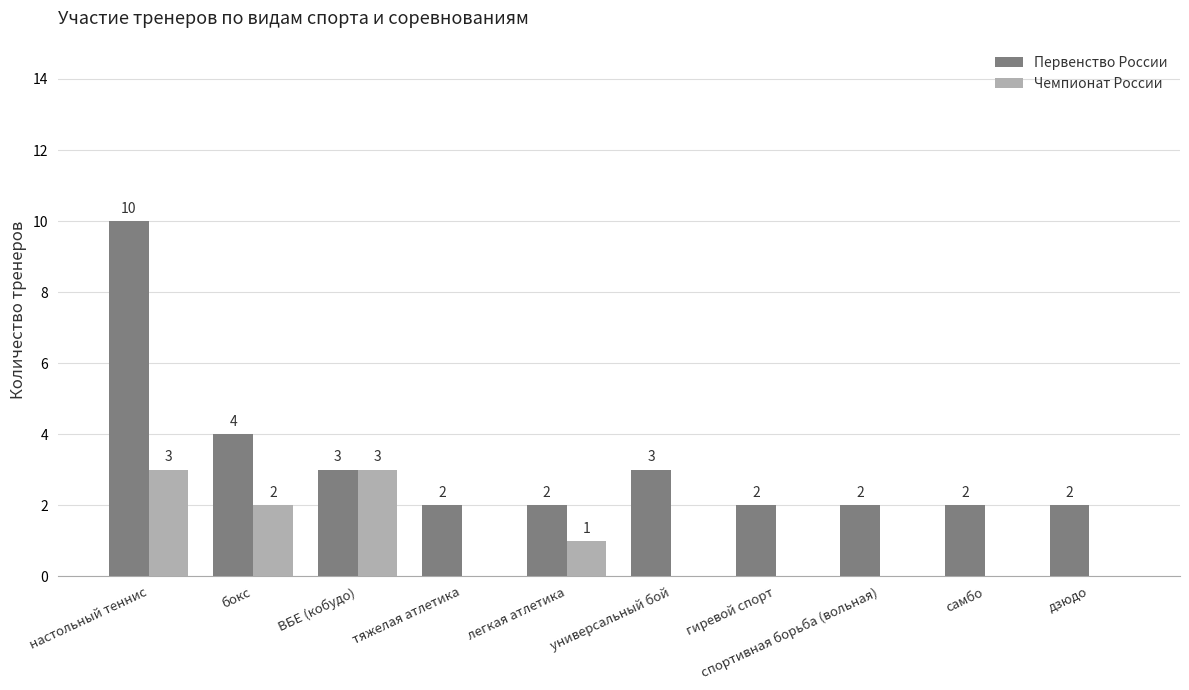

The Чемпионат России series shows -2 at универсальный бой. True or false?

False